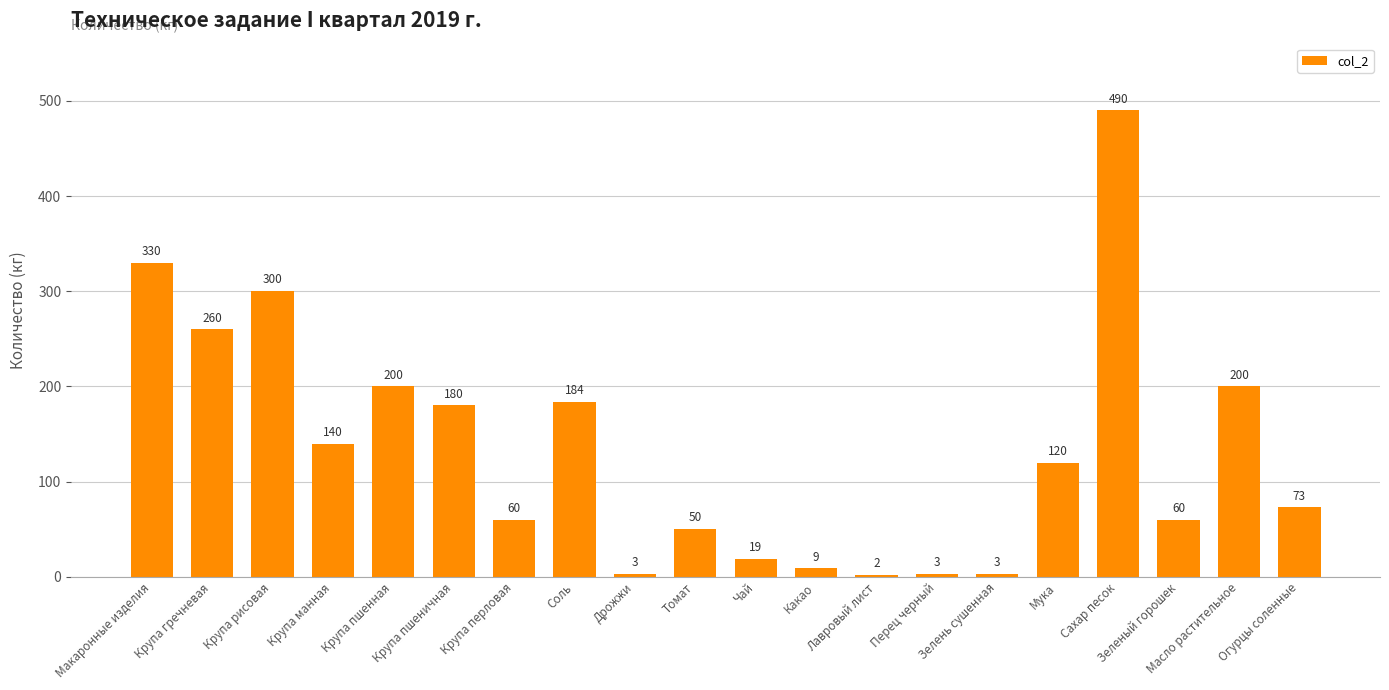

Reading right to left, what are all the values shown in this chart?

Огурцы соленные=73	Масло растительное=200	Зеленый горошек=60	Сахар песок=490	Мука=120	Зелень сушенная=3	Перец черный=3	Лавровый лист=2	Какао=9	Чай=19	Томат=50	Дрожжи=3	Соль=184	Крупа перловая=60	Крупа пшеничная=180	Крупа пшенная=200	Крупа манная=140	Крупа рисовая=300	Крупа гречневая=260	Макаронные изделия=330